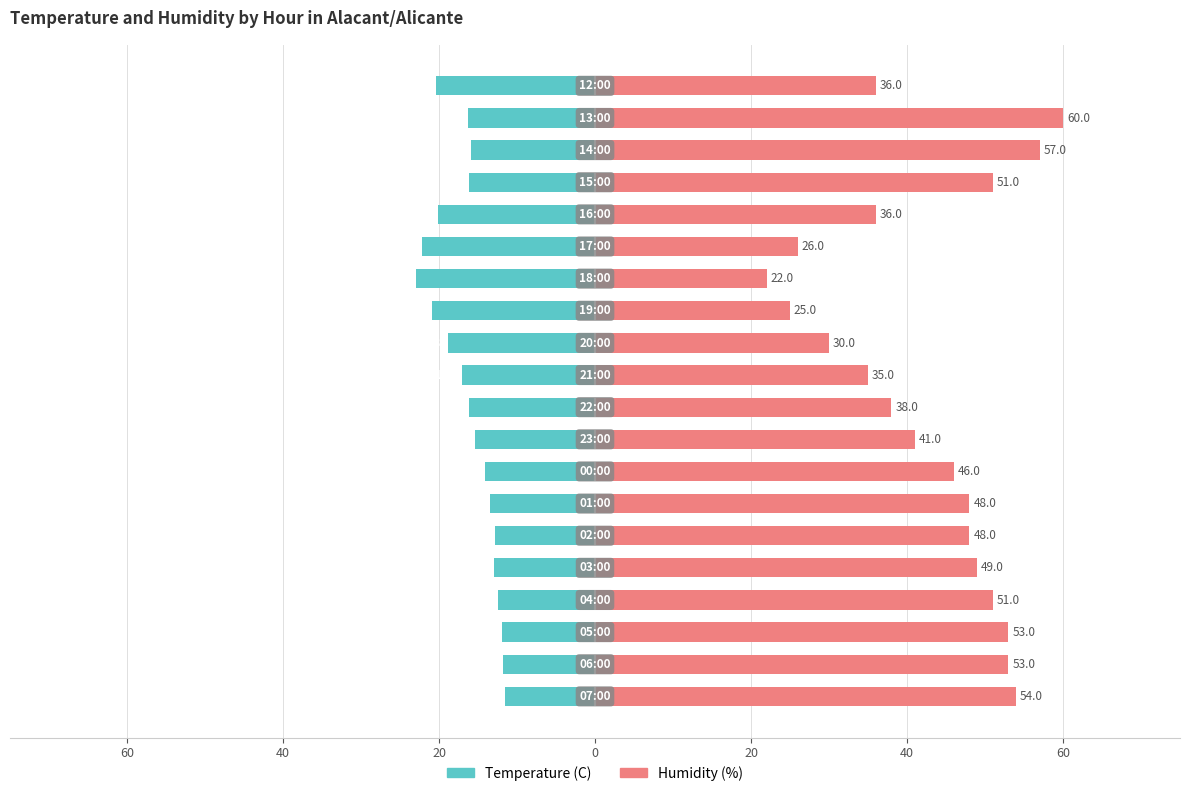

Which series changed the most between 15 and 17?

Humidity (%)